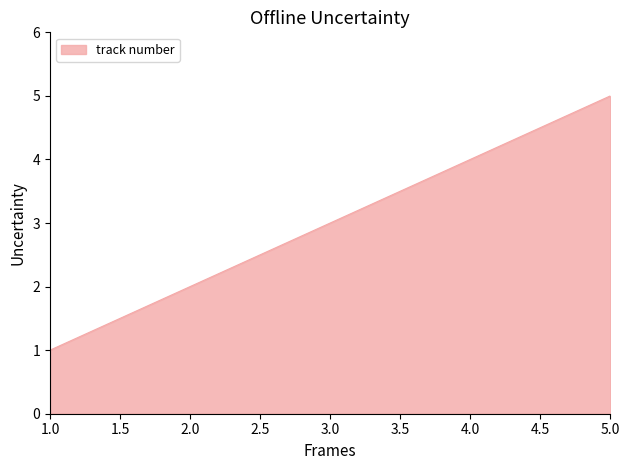

What is the sum of all values?

15